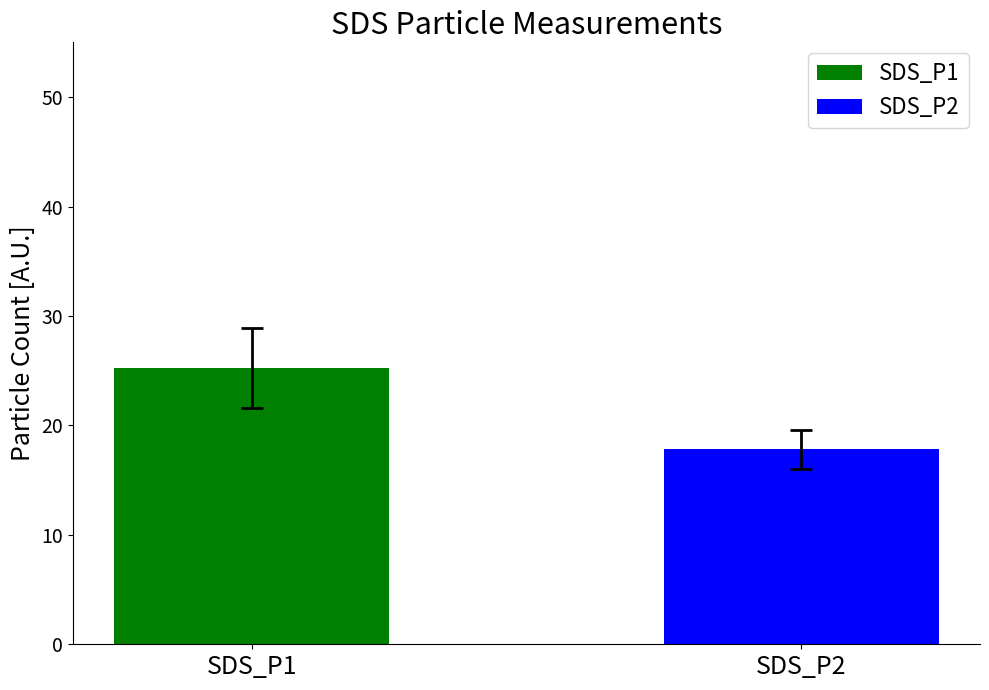

Rank the series by their maximum value, from lowest to highest.

SDS_P2, SDS_P1